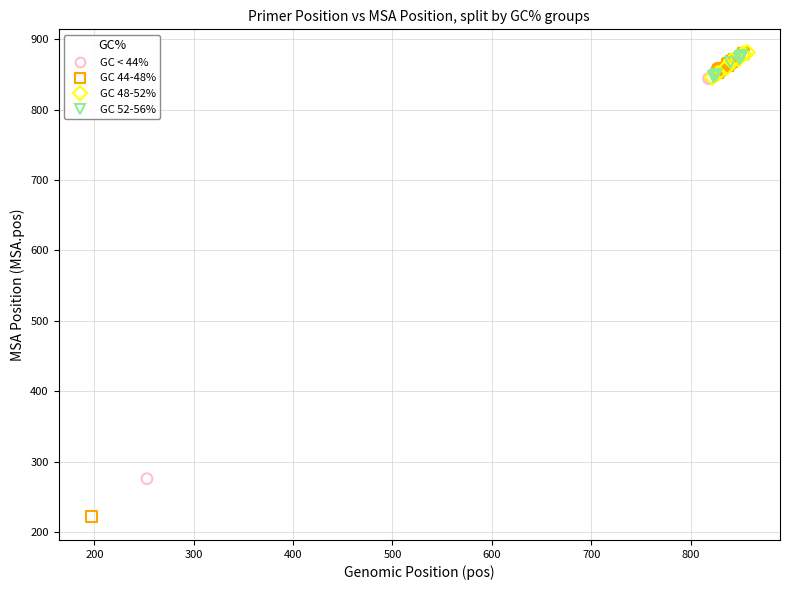

Which series has the widest spread of Y values?

GC 44-48%